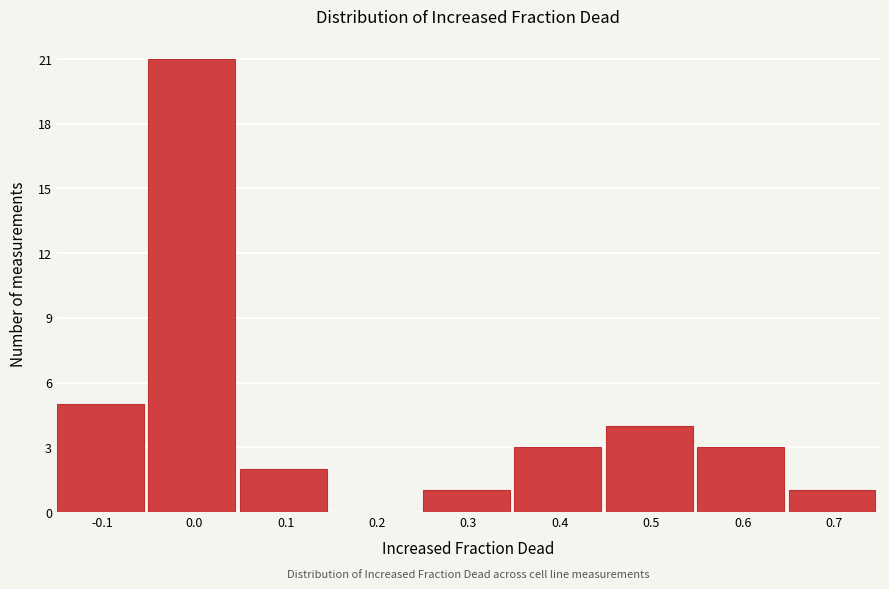

Reading right to left, list all the values displayed in this chart.

0.7=1	0.6=3	0.5=4	0.4=3	0.3=1	0.2=0	0.1=2	0.0=21	-0.1=5